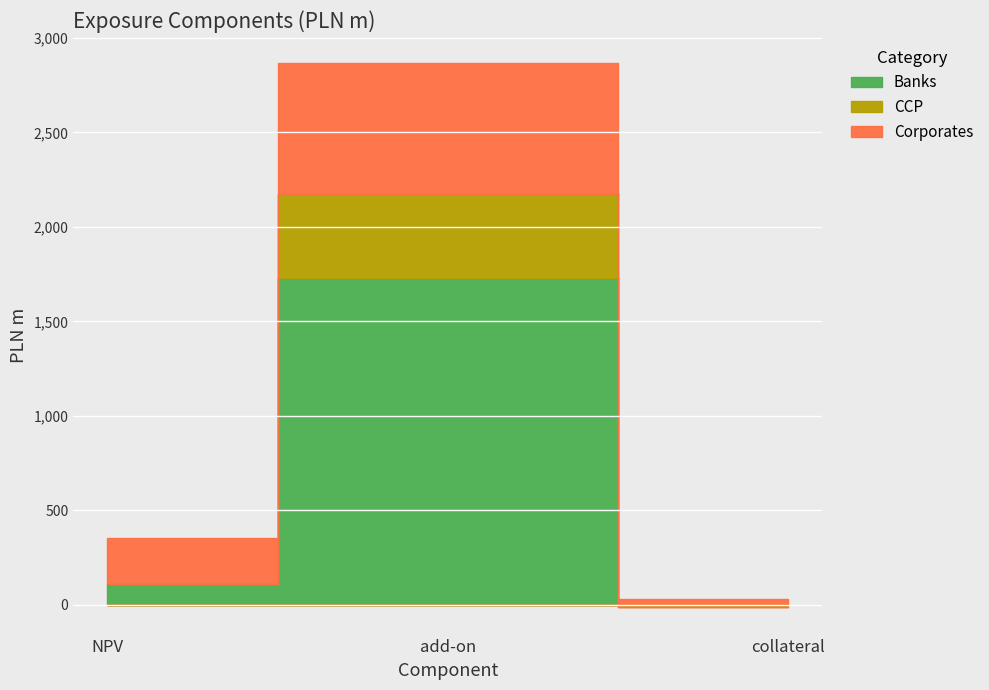

Reading left to right, transcribe all the data shown in this chart.

Banks: 107.2	1727.0	-1.0
CCP: 0.0	445.0	-14.0
Corporates: 246.0	695.0	30.0